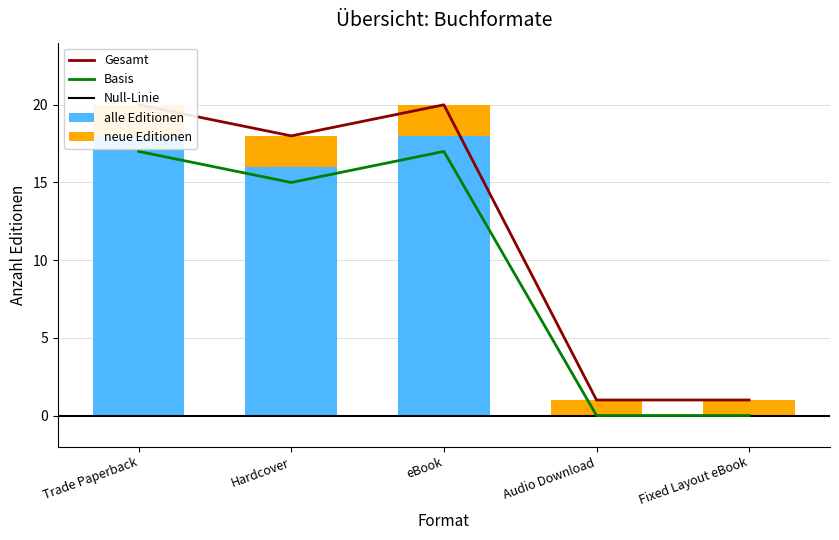

Reading left to right, what are all the values shown in this chart?

Trade Paperback=20	Hardcover=18	eBook=20	Audio Download=1	Fixed Layout eBook=1